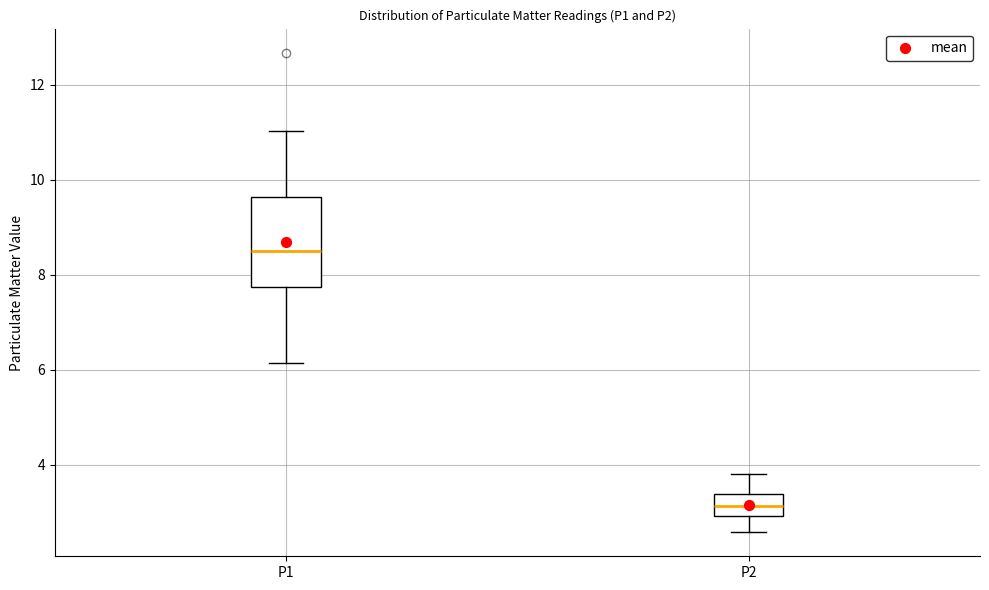

Reading left to right, read every box against the y-axis: the position of its median line, the range the box covers, and the ends of its whiskers. The values are not printed on the chart, so give them approximately, as read against the axis.

P1: median 8.6, box 7.8 to 9.6, whiskers 6.2 to 11.0
P2: median 3.2, box 3.0 to 3.4, whiskers 2.6 to 3.8